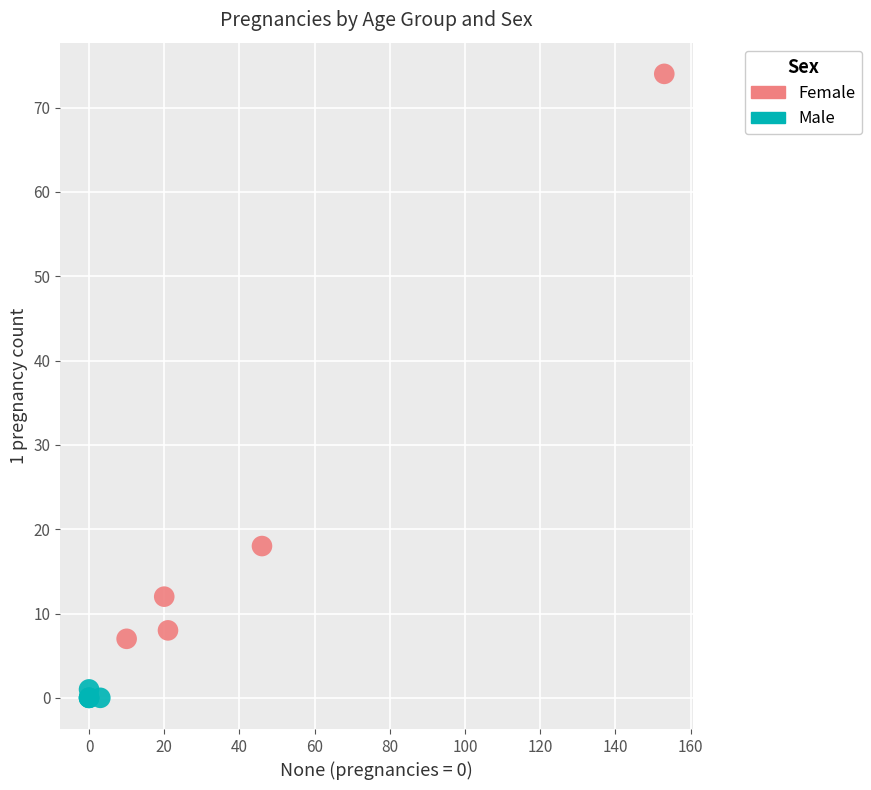

Which series contains the highest Y value?

Female